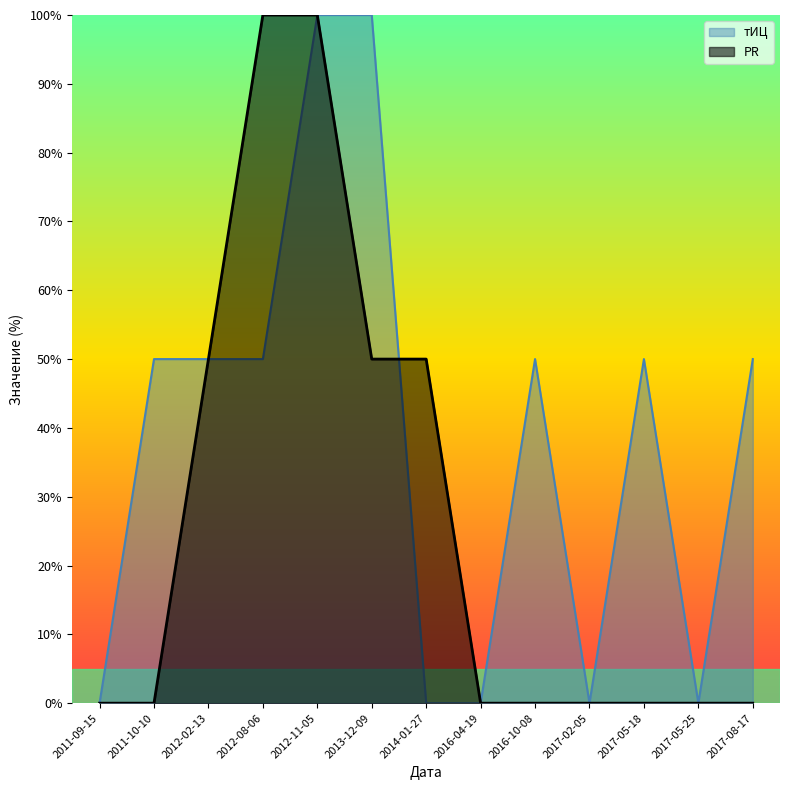

What is the label of the 1st point from the right?

2017-08-17